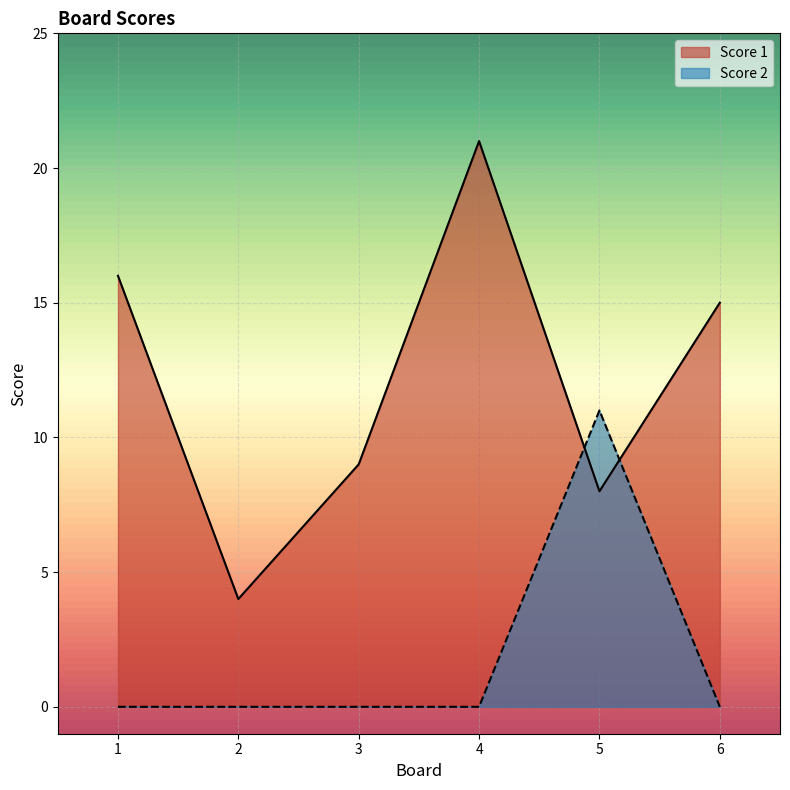

Is it true that Score 2 equals 0 at 2?

True